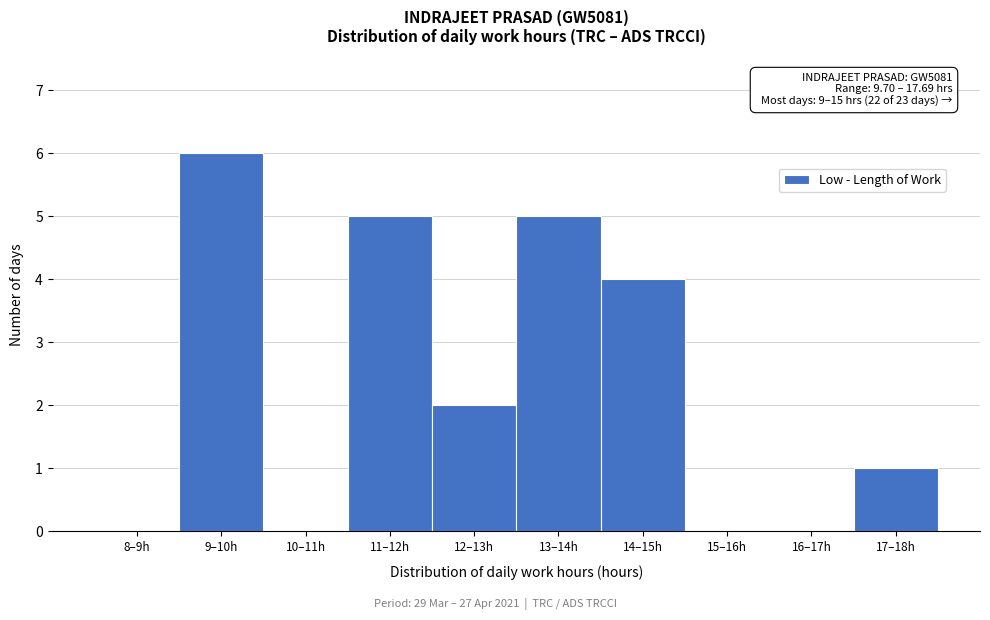

Reading left to right, extract all data points from this chart.

8–9h=0	9–10h=6	10–11h=0	11–12h=5	12–13h=2	13–14h=5	14–15h=4	15–16h=0	16–17h=0	17–18h=1